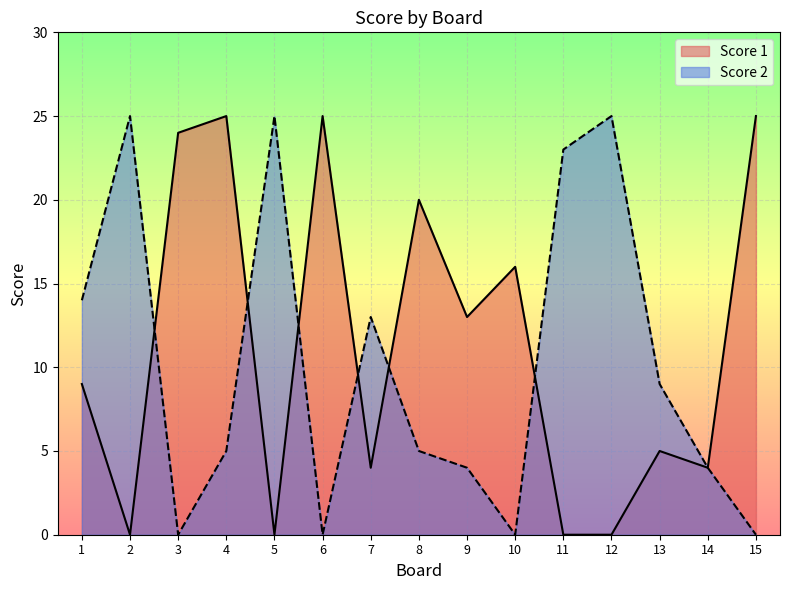

Reading left to right, transcribe all the data shown in this chart.

Score 1: 9	0	24	25	0	25	4	20	13	16	0	0	5	4	25
Score 2: 14	25	0	5	25	0	13	5	4	0	23	25	9	4	0